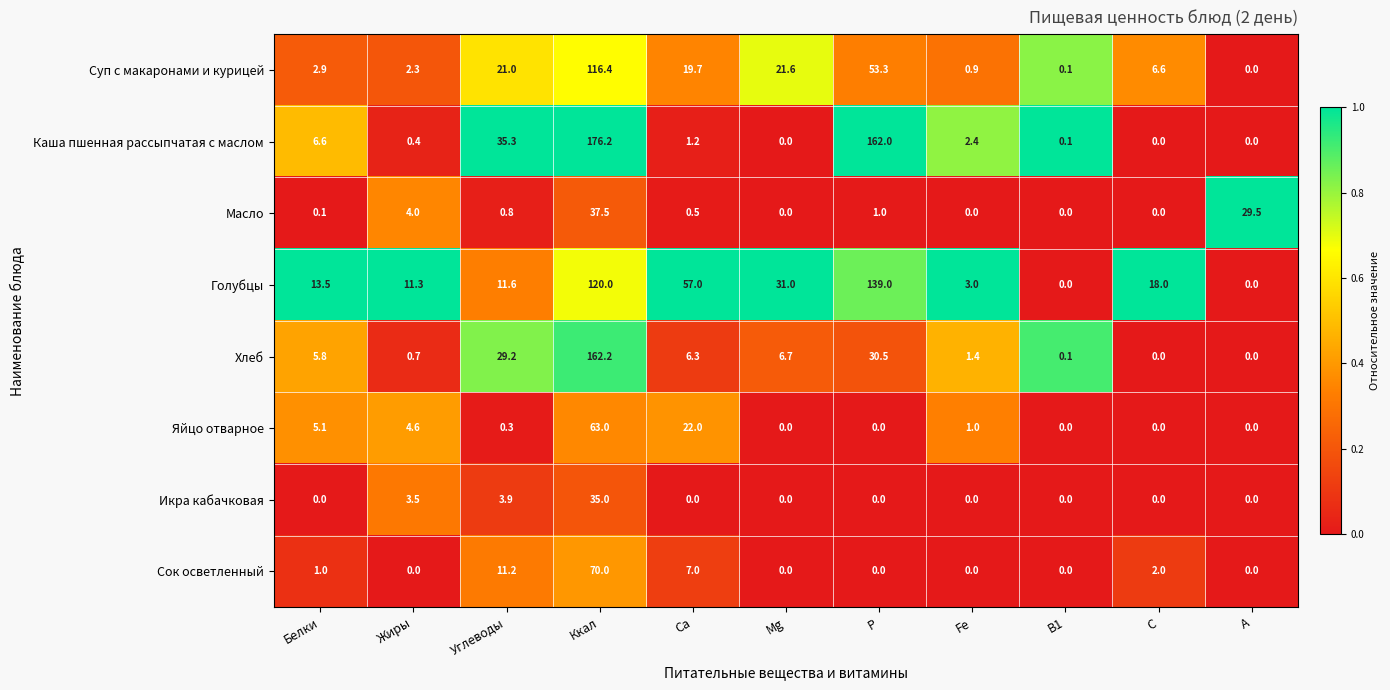

Which series has the largest range (max minus min)?

Каша пшенная рассыпчатая с маслом